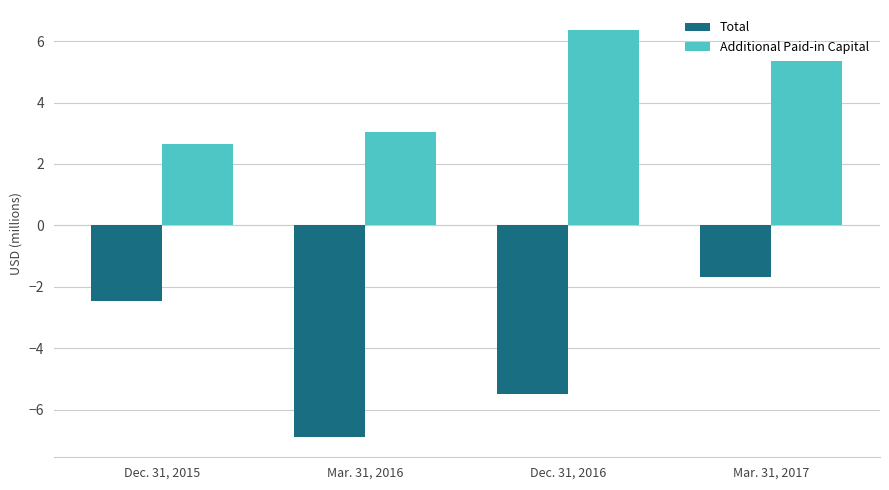

What are all the series names shown in the legend?

Total, Additional Paid-in Capital